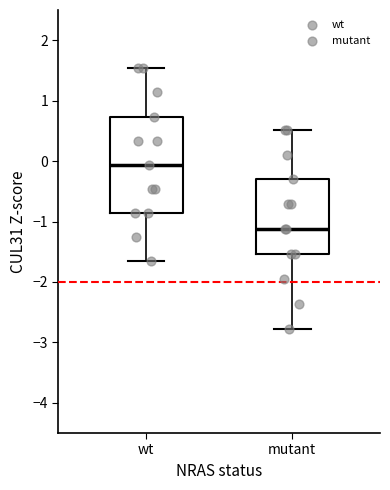

Reading left to right, transcribe this box plot: for each box, give where its median line is, the range the box spans, and where its two whiskers end, as read against the y-axis. The values are not printed on the chart, so give them approximately, as read against the axis.

wt: median -0.1, box -0.9 to 0.7, whiskers -1.7 to 1.5
mutant: median -1.1, box -1.5 to -0.3, whiskers -2.8 to 0.5